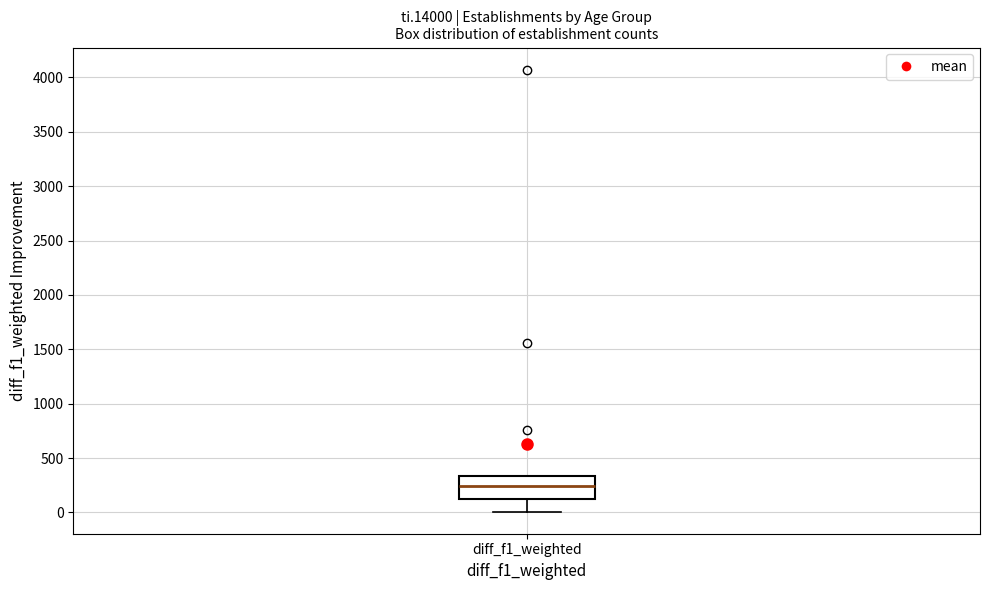

Read this box plot against the y-axis: the position of the median line, the range covered by the box, and the ends of both whiskers. The values are not printed on the chart, so give them approximately, as read against the axis.

median 250, box 150 to 350, whiskers 0 to 350